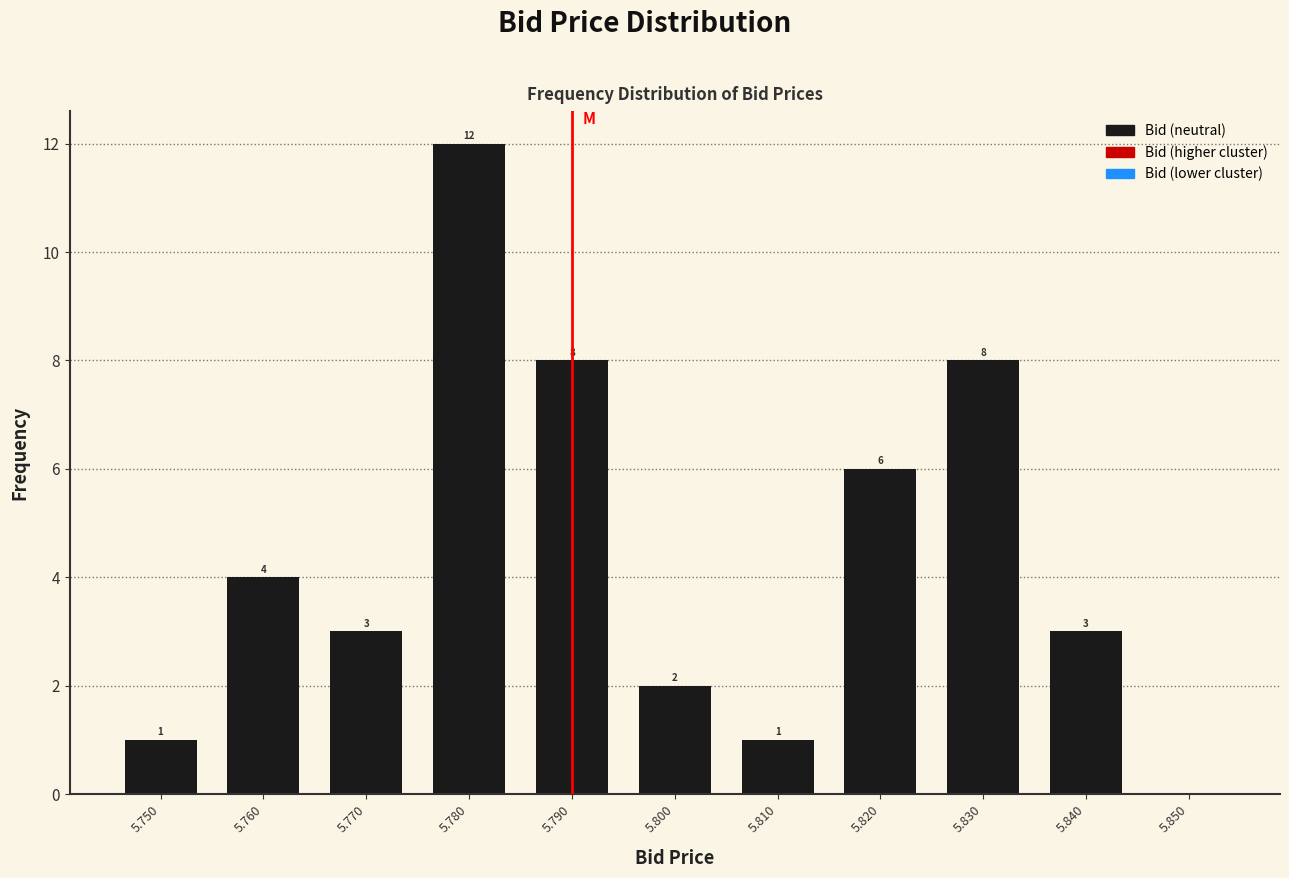

Over which range of the x-axis is the bar tallest?

5.775 to 5.785